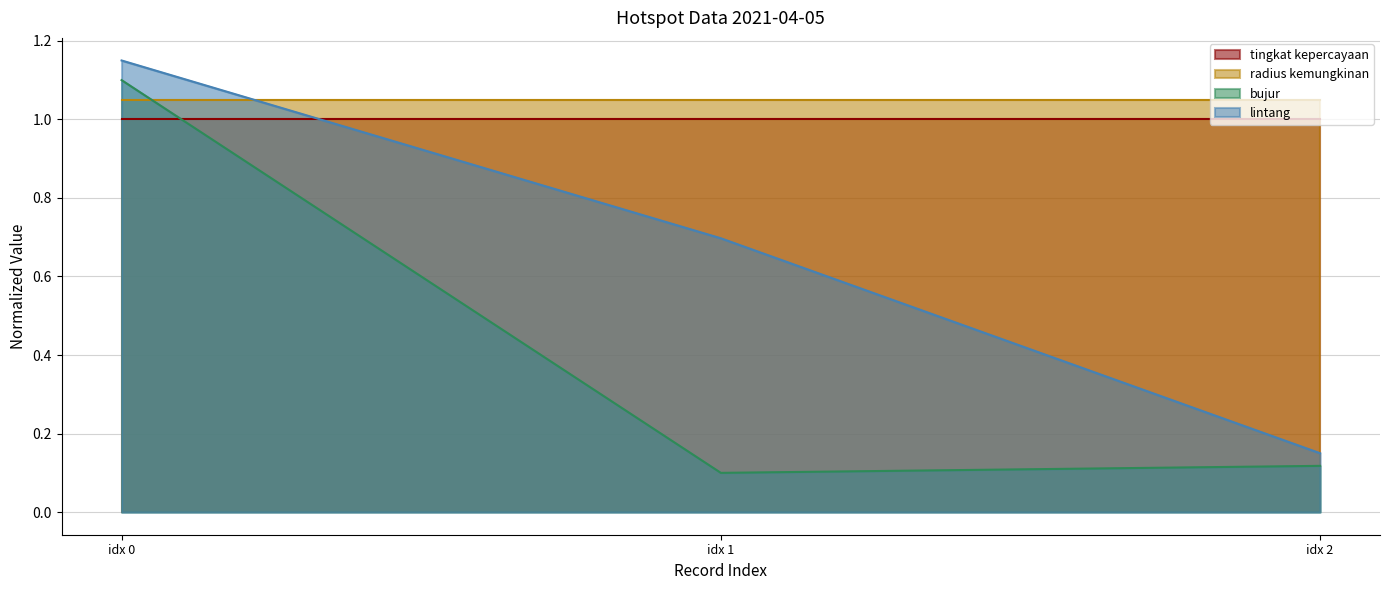

Count the lintang values in the range 0 to 1.

2